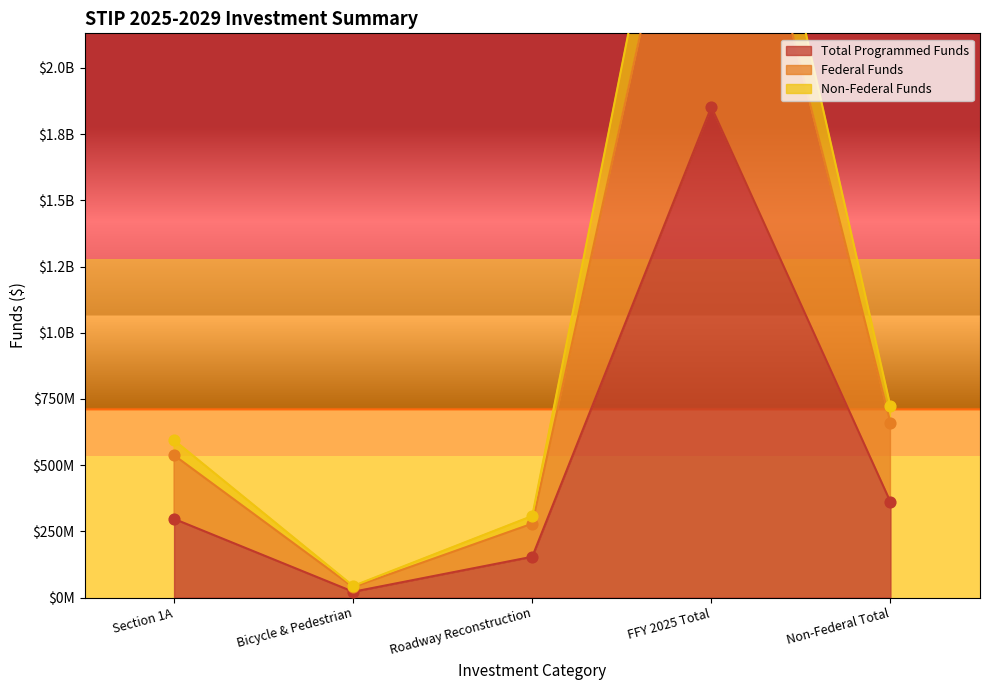

At which category is the sum across all series the highest?

FFY 2025 Total